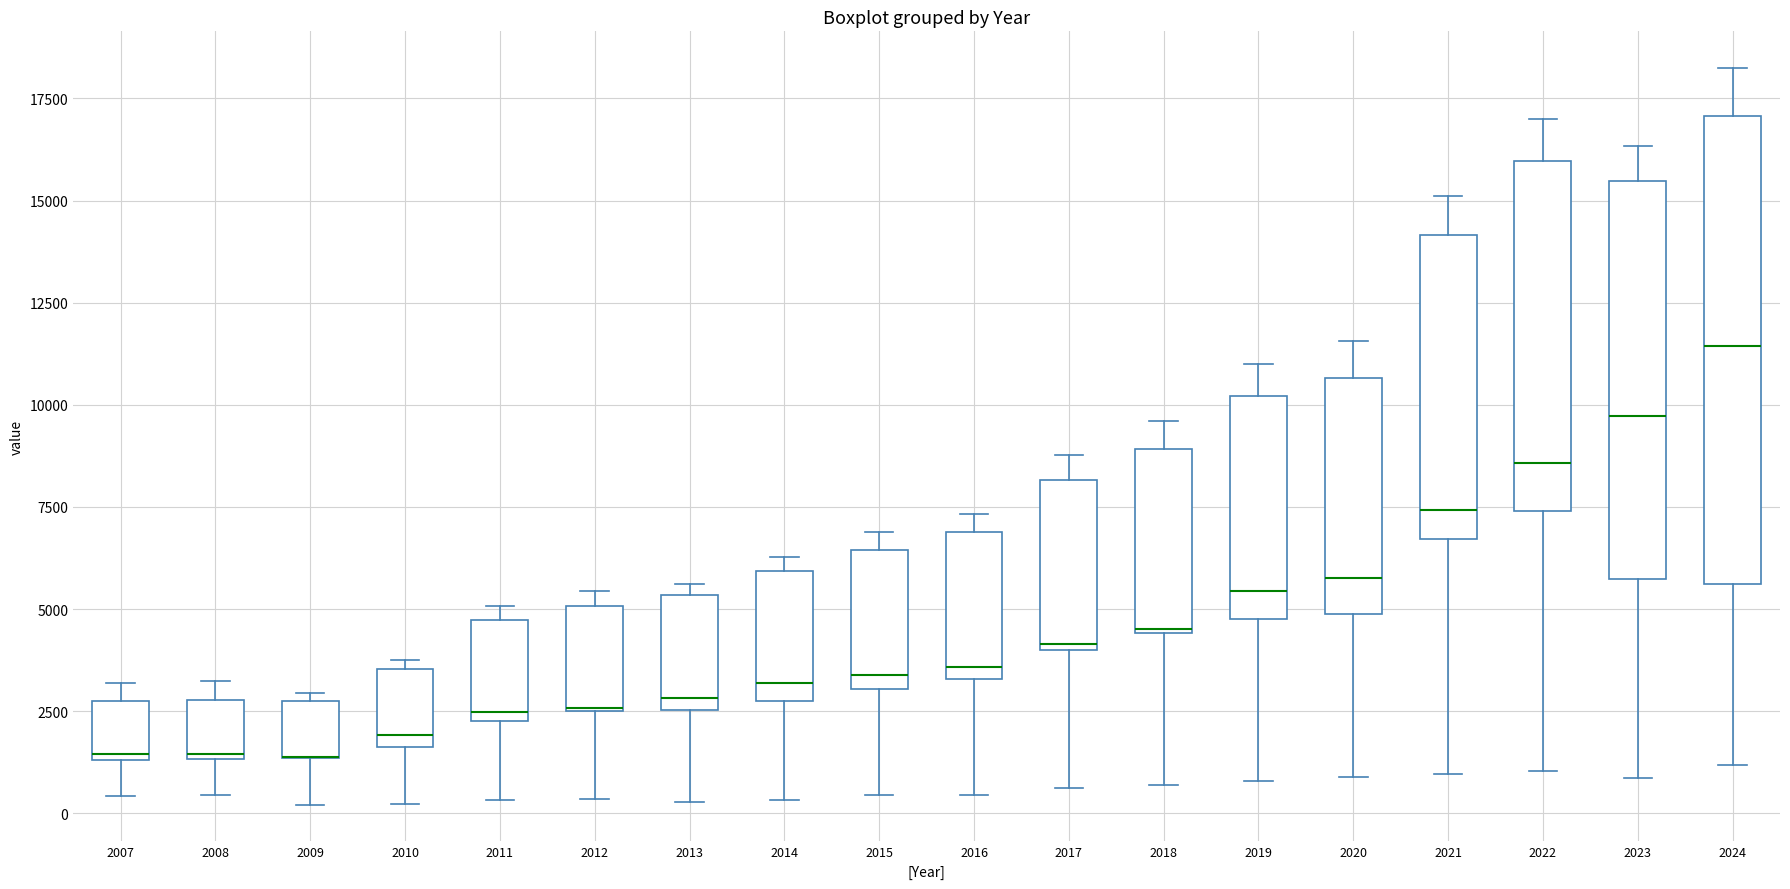

Which box is the tallest, from its lower edge to its upper edge?

2024